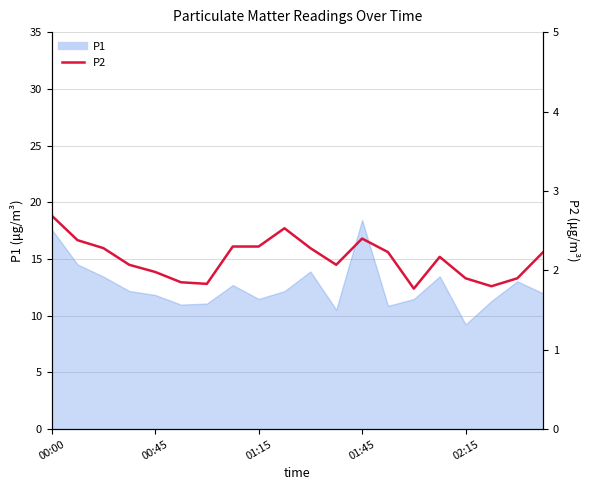

Does the chart display data point markers on the line(s)?

No